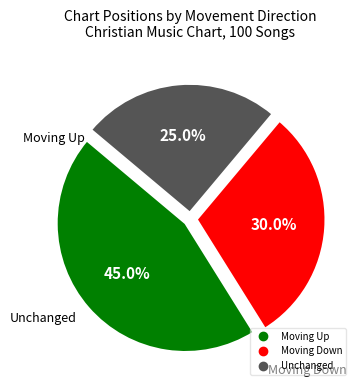

Is there any slice that represents more than half of the pie?

No